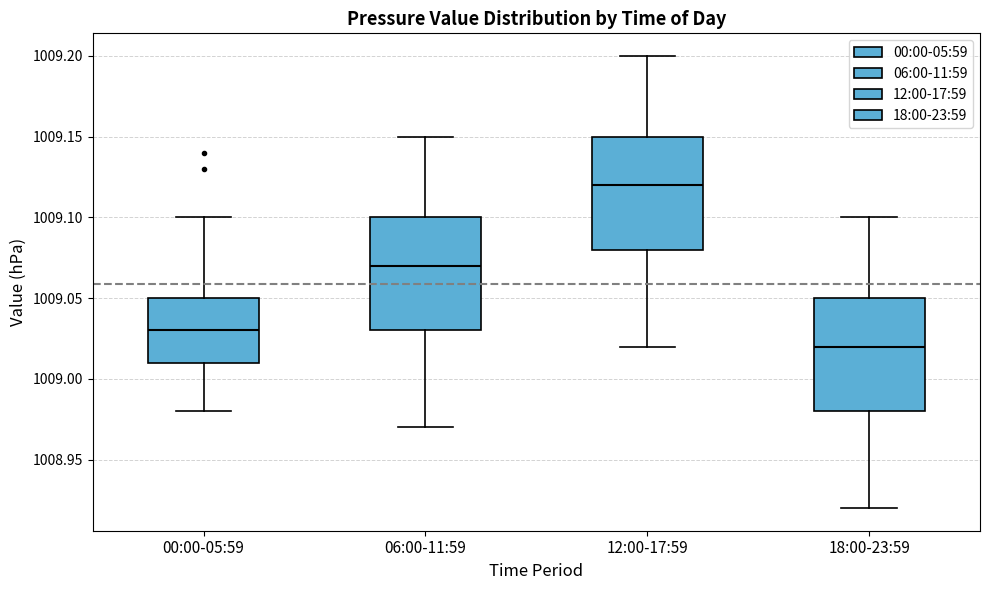

Reading left to right, read every box against the y-axis: the position of its median line, the range the box covers, and the ends of its whiskers. The values are not printed on the chart, so give them approximately, as read against the axis.

00:00-05:59: median 1009.03, box 1009.01 to 1009.05, whiskers 1008.98 to 1009.10
06:00-11:59: median 1009.07, box 1009.03 to 1009.10, whiskers 1008.97 to 1009.15
12:00-17:59: median 1009.12, box 1009.08 to 1009.15, whiskers 1009.02 to 1009.20
18:00-23:59: median 1009.02, box 1008.98 to 1009.05, whiskers 1008.92 to 1009.10